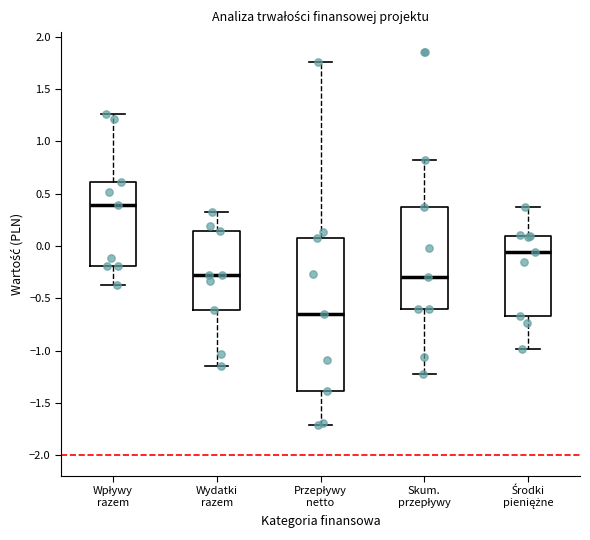

Which box is the tallest, from its lower edge to its upper edge?

Przepływy netto